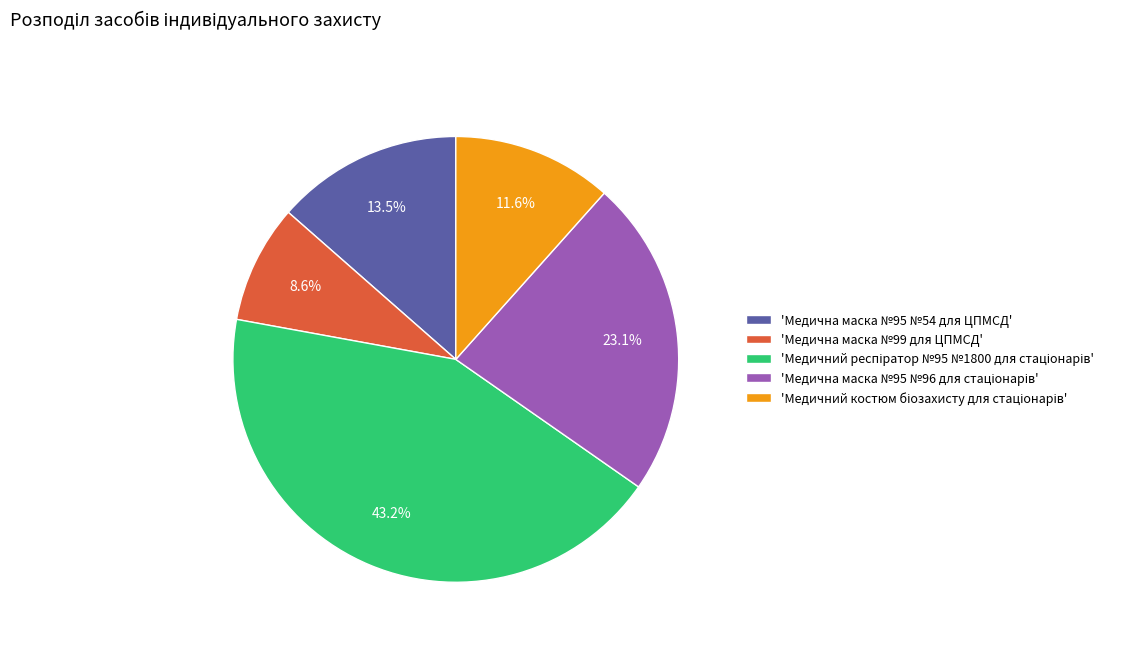

Is 'Медична маска №95 №54 для ЦПМСД' the majority of the pie?

No